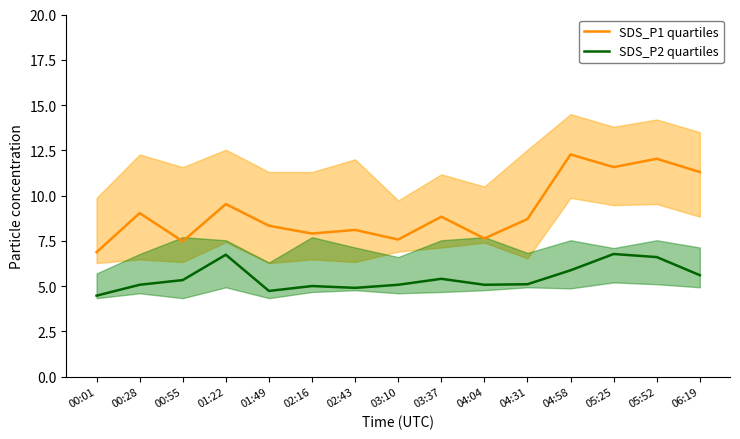

Between 02:16 and 01:22, which is larger?

01:22